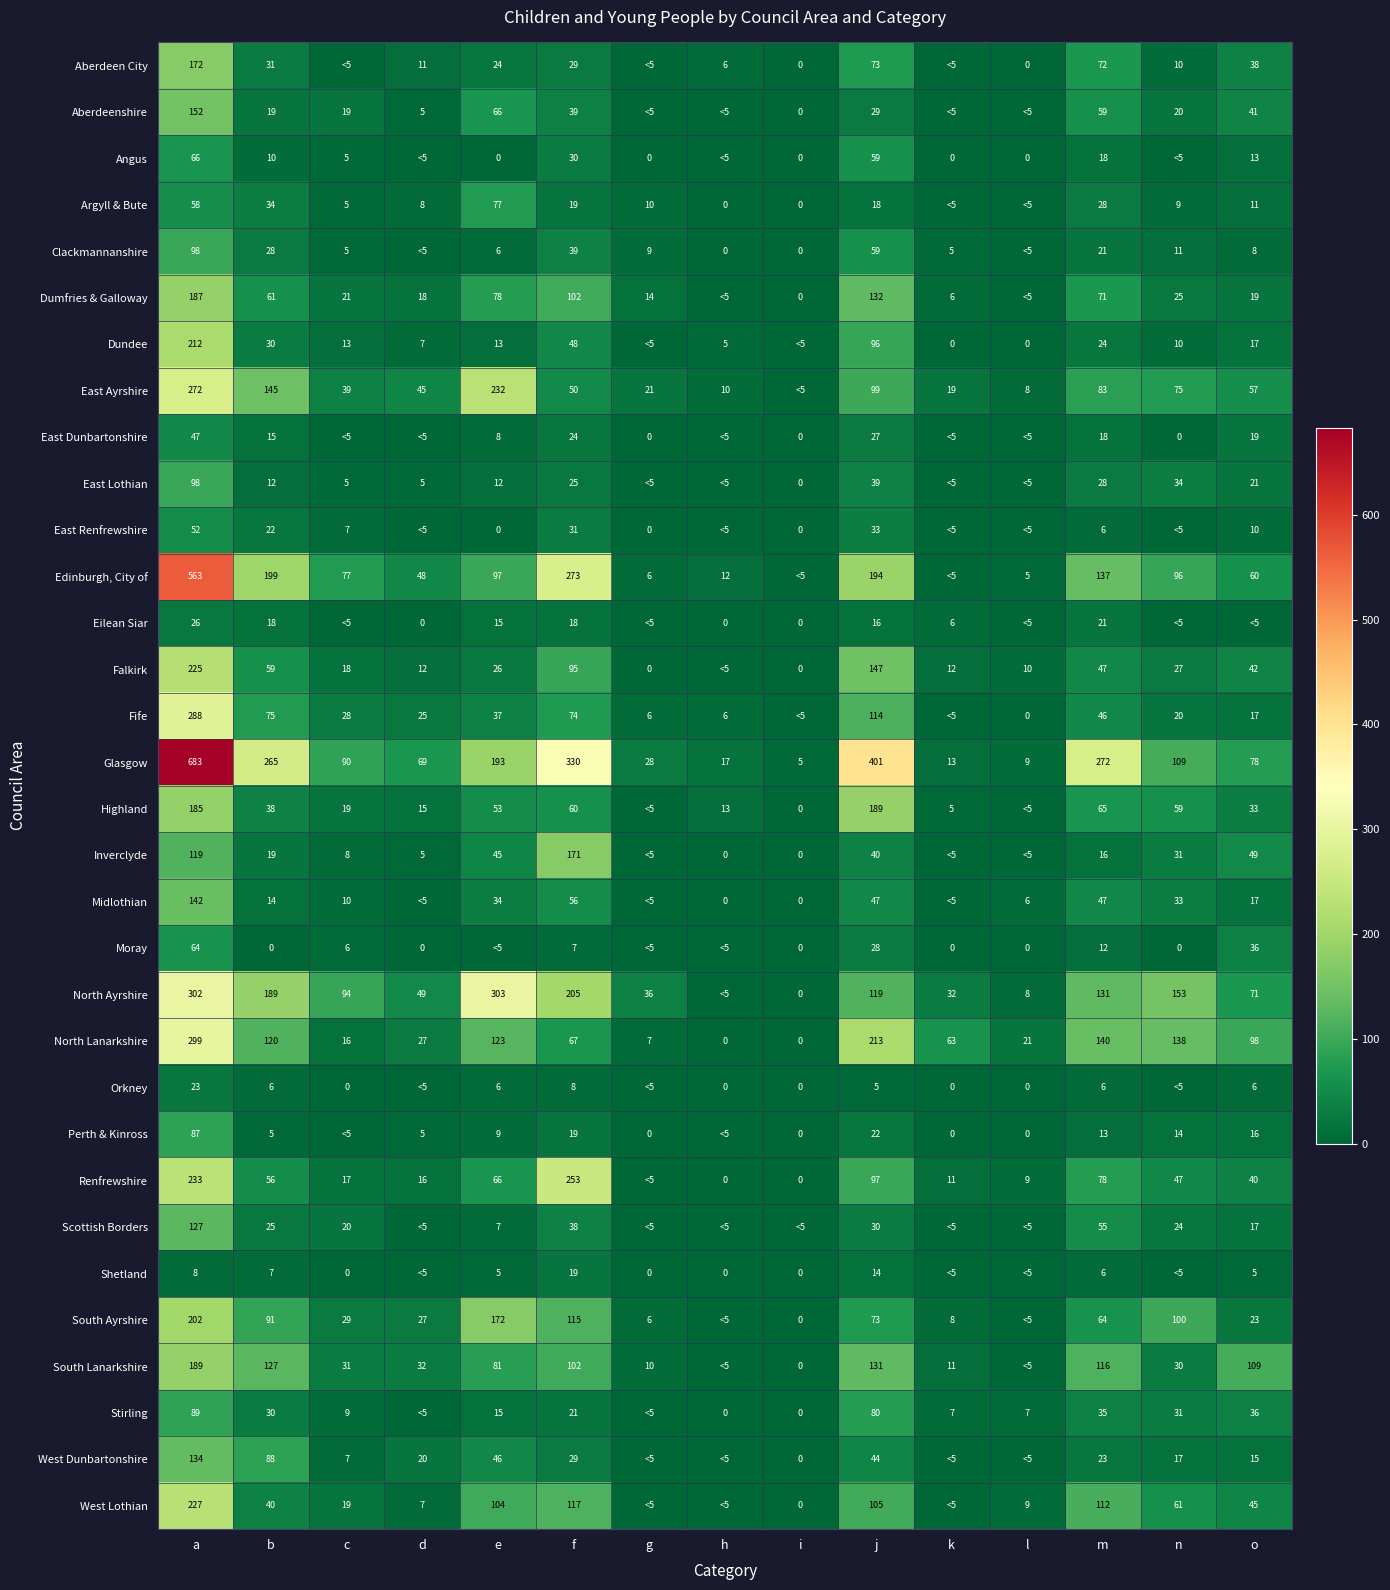

How many values in the Moray series are below 2?

6